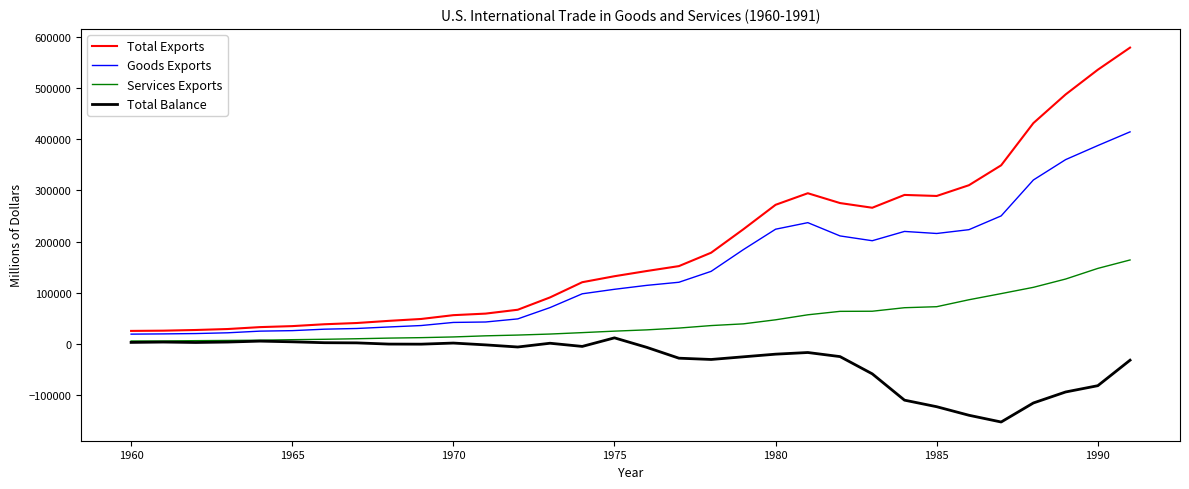

Does the chart have visible grid lines?

No